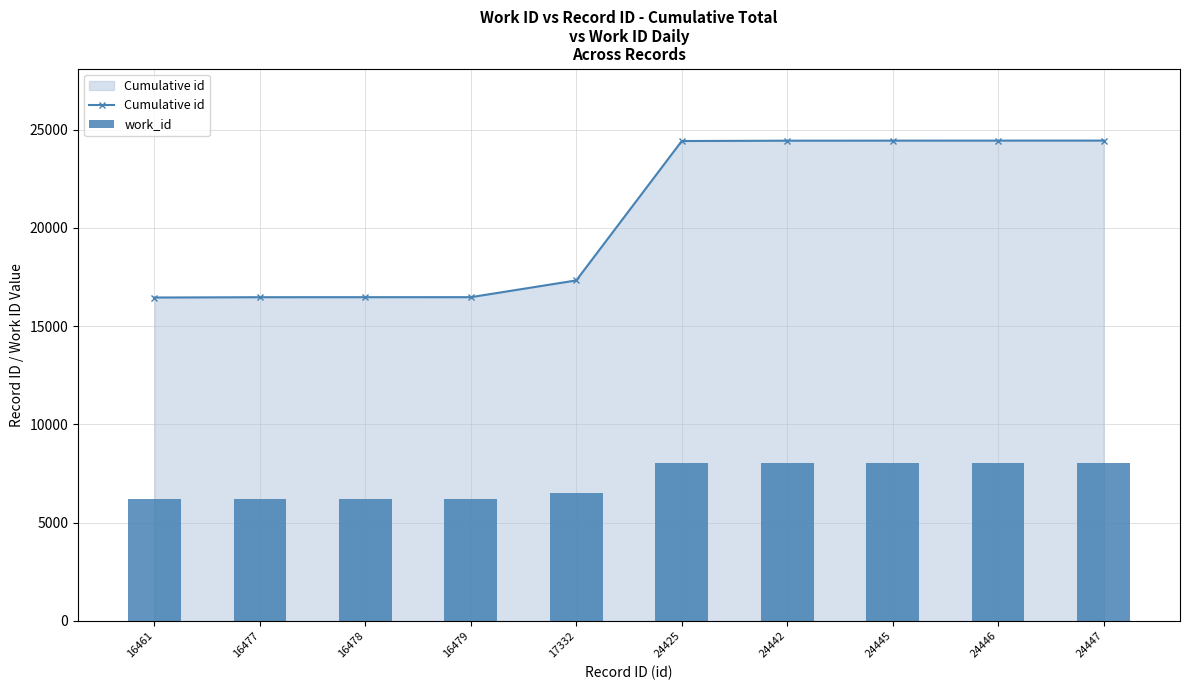

What is the total value across all series at 24425?

32448